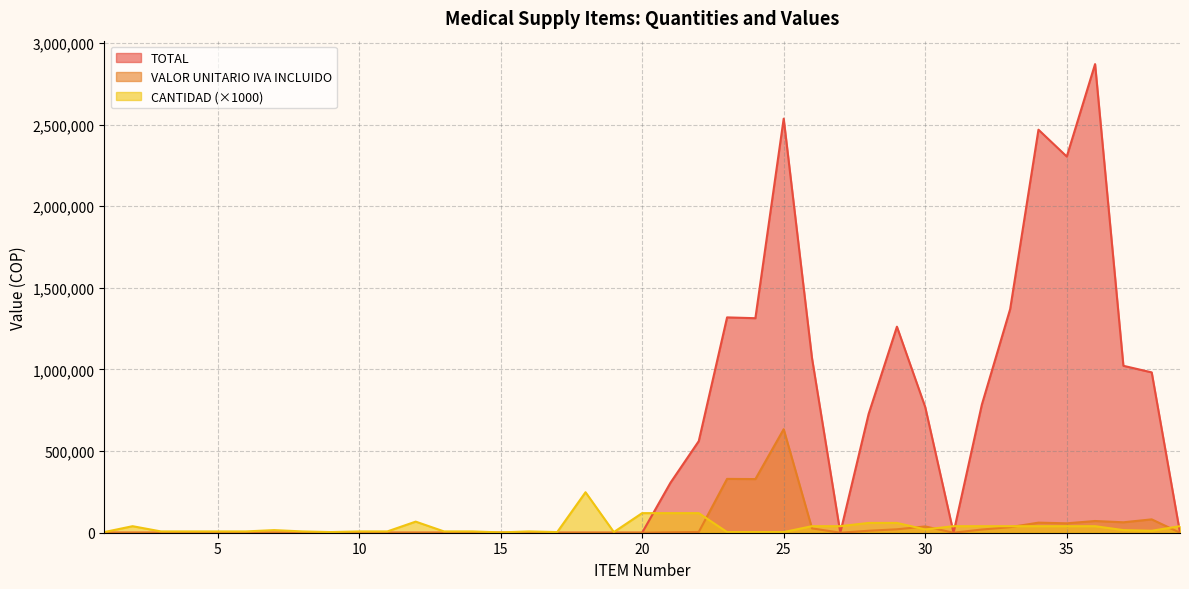

True or false: VALOR UNITARIO IVA INCLUIDO has a value of 12120 at 28.

True